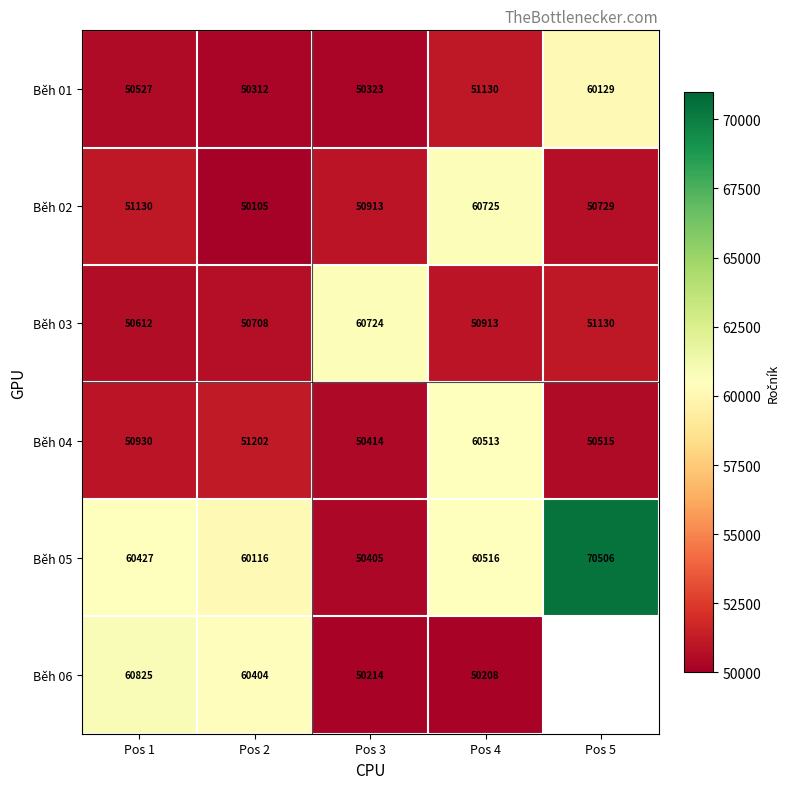

At which label does Běh 03 first exceed 50913?

Pos 3